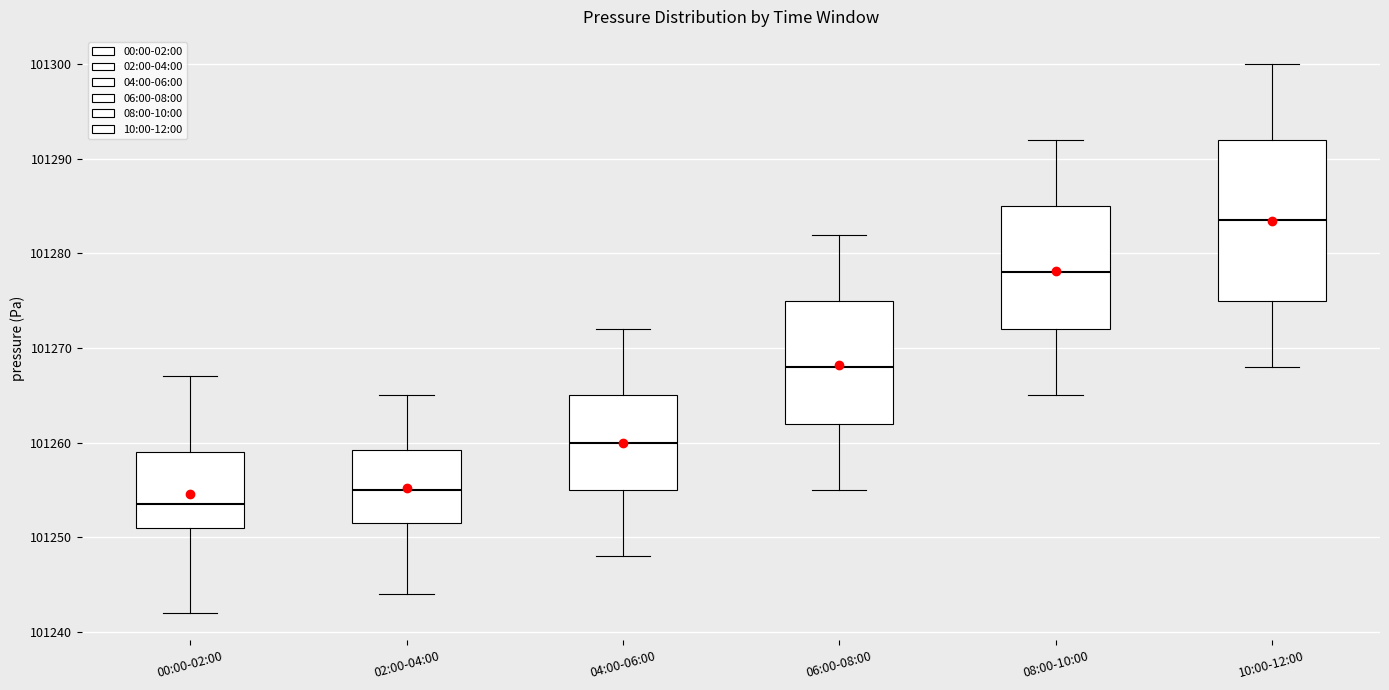

Reading left to right, transcribe this box plot: for each box, give where its median line is, the range the box spans, and where its two whiskers end, as read against the y-axis. The values are not printed on the chart, so give them approximately, as read against the axis.

00:00-02:00: median 101254, box 101251 to 101259, whiskers 101242 to 101267
02:00-04:00: median 101255, box 101252 to 101259, whiskers 101244 to 101265
04:00-06:00: median 101260, box 101255 to 101265, whiskers 101248 to 101272
06:00-08:00: median 101268, box 101262 to 101275, whiskers 101255 to 101282
08:00-10:00: median 101278, box 101272 to 101285, whiskers 101265 to 101292
10:00-12:00: median 101284, box 101275 to 101292, whiskers 101268 to 101300